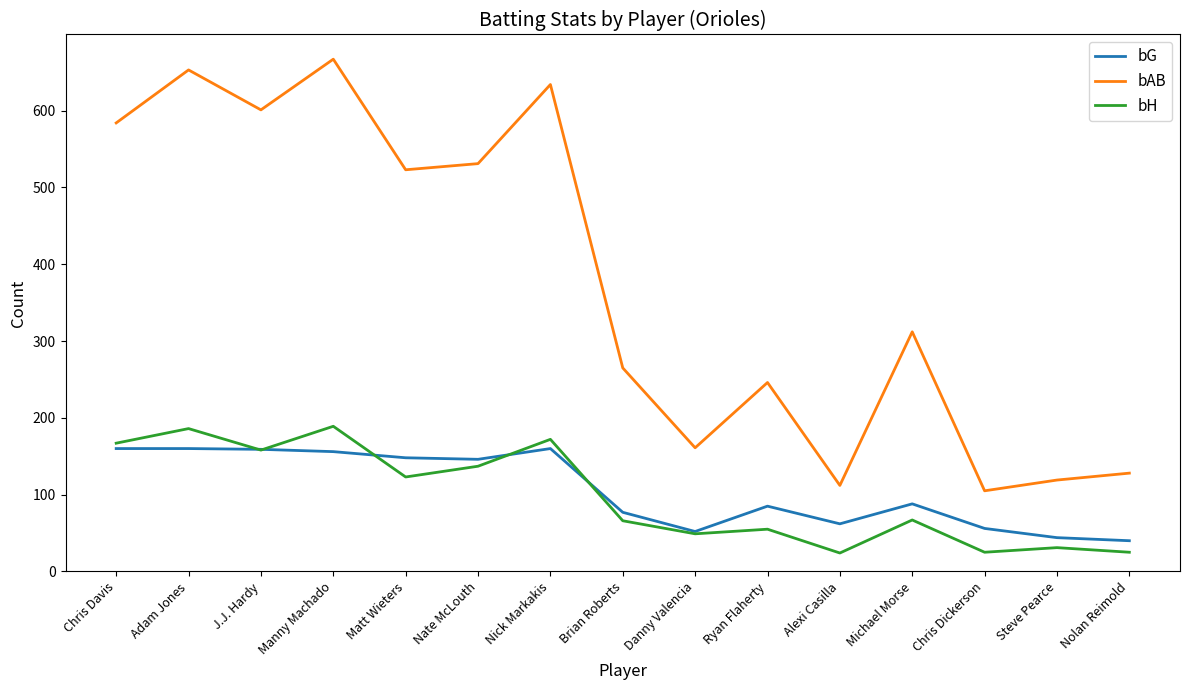

What is the difference between the highest and lowest values at Chris Davis?

424